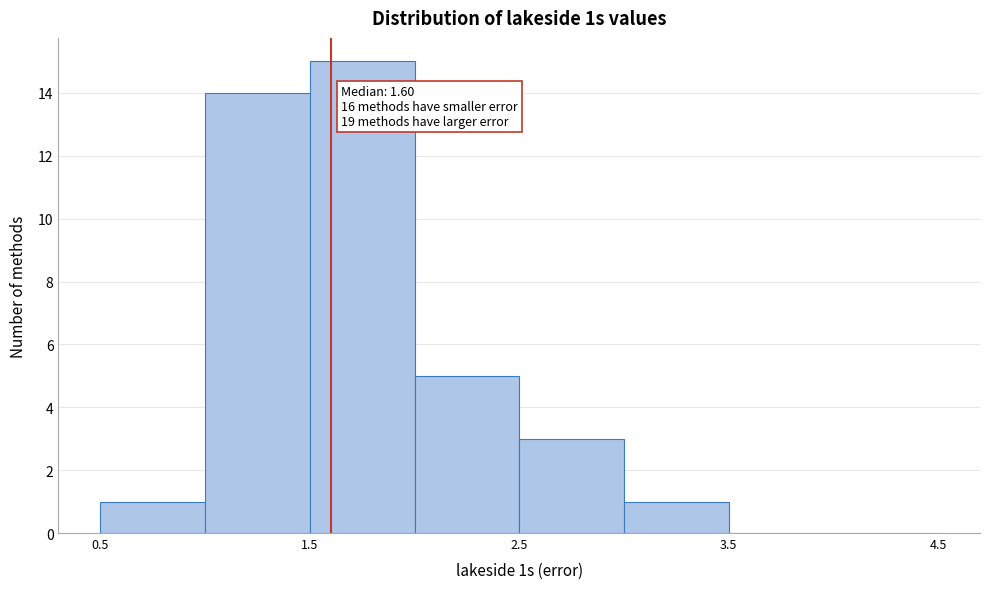

Which range on the x-axis has the tallest bar?

1.5 to 2.0